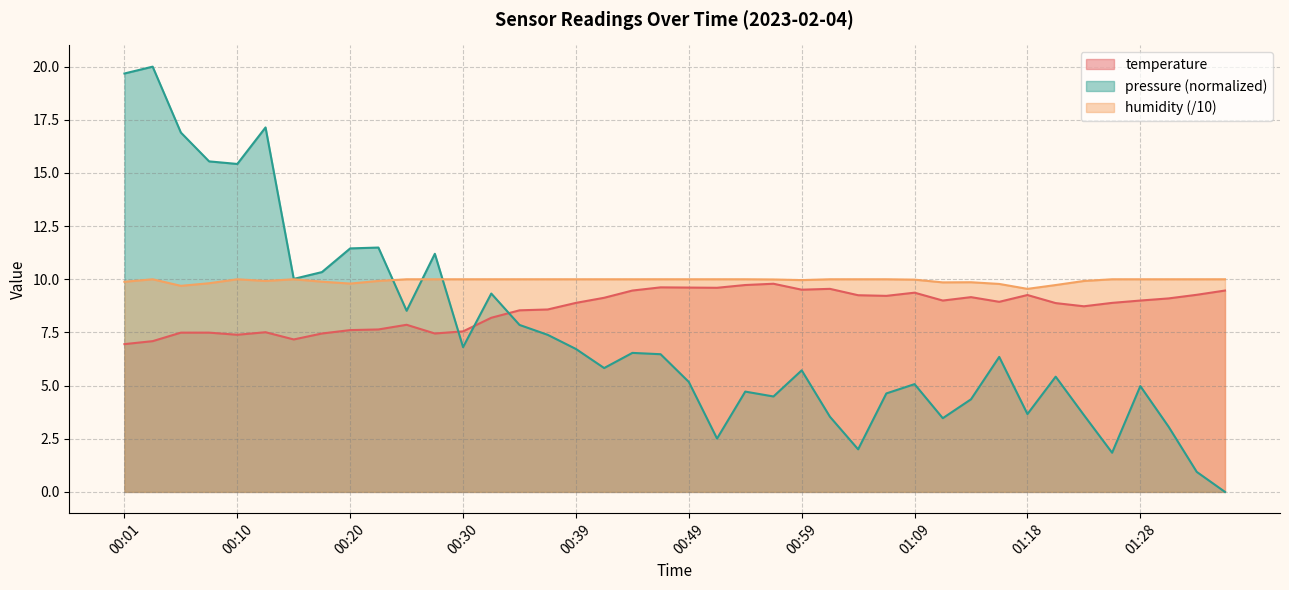

What is the average value of the temperature series?

8.6